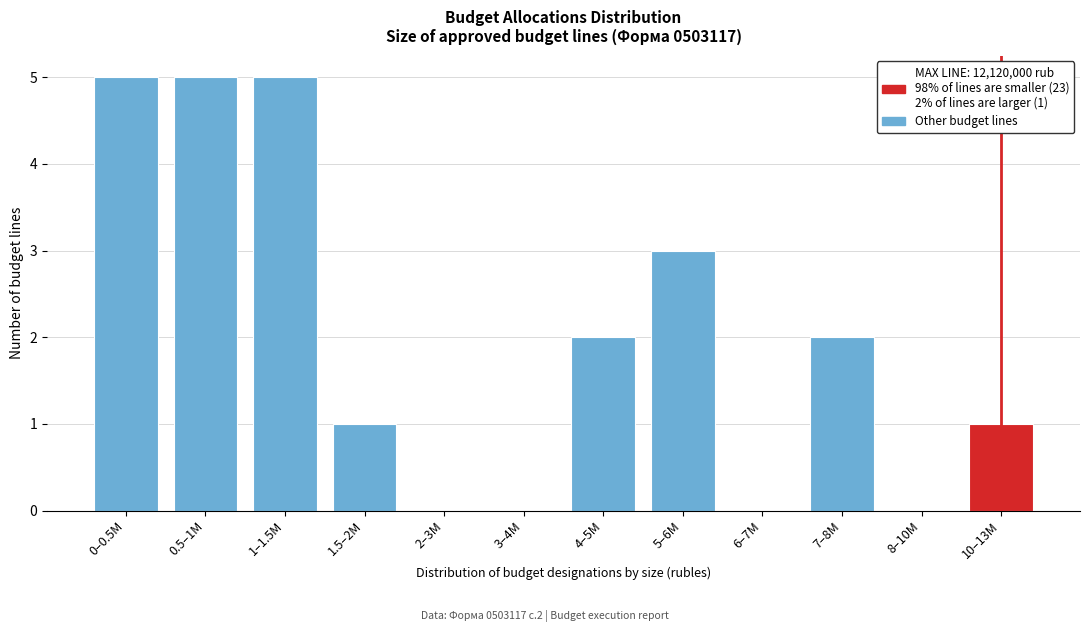

Reading left to right, what are all the values shown in this chart?

0–0.5M=5	0.5–1M=5	1–1.5M=5	1.5–2M=1	2–3M=0	3–4M=0	4–5M=2	5–6M=3	6–7M=0	7–8M=2	8–10M=0	10–13M=1